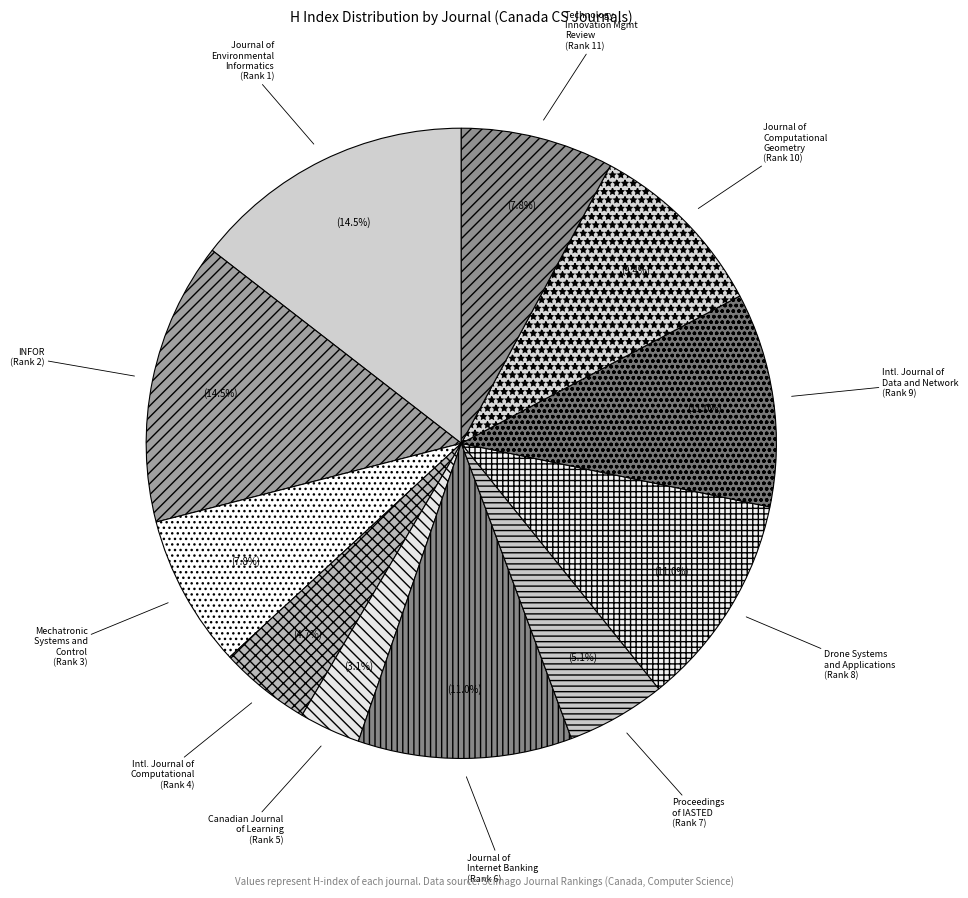

Does any single category account for the majority?

No